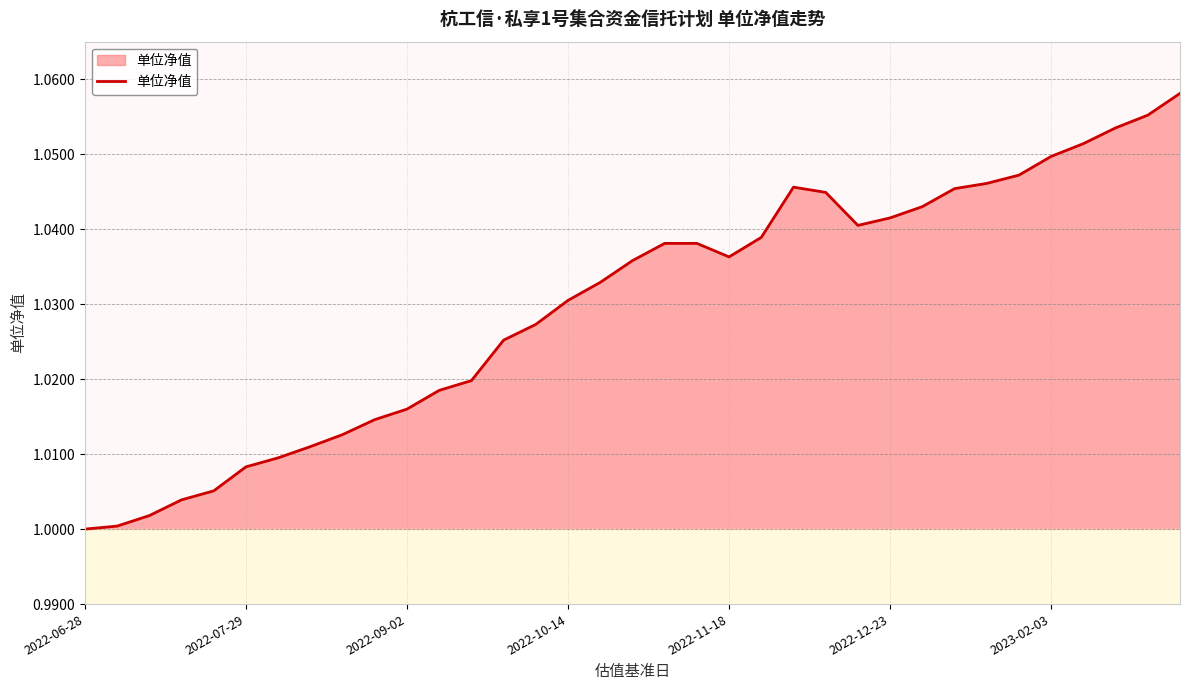

Does the chart have visible grid lines?

Yes